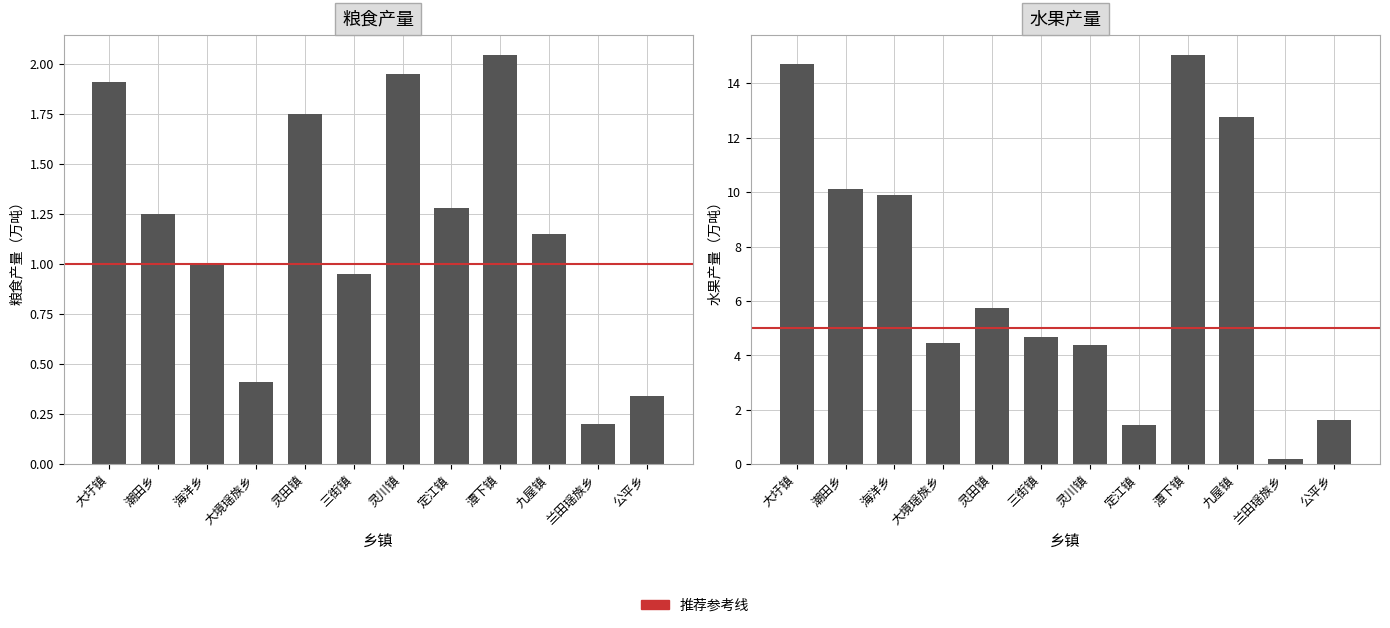

What is the difference between the maximum and minimum values in the 水果产量 series?

14.8